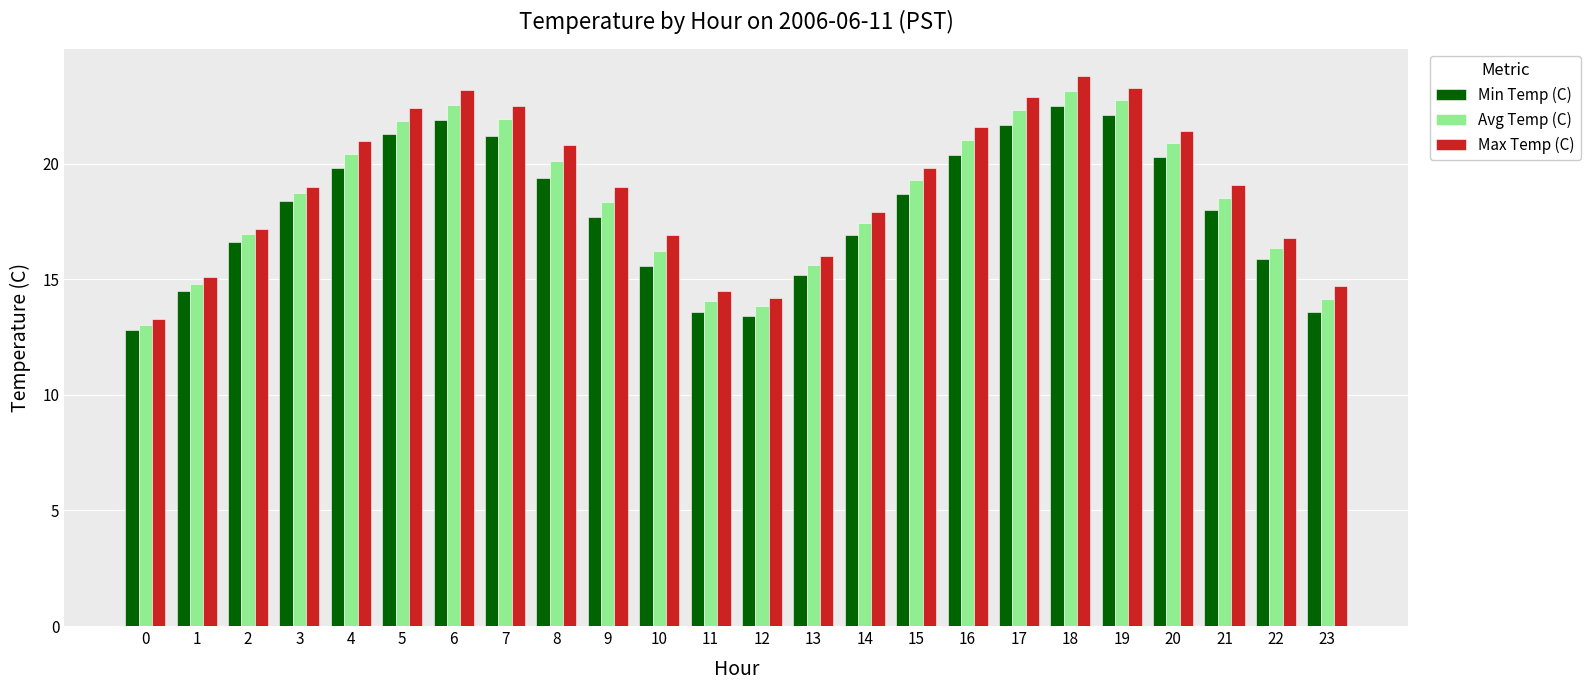

How many series are shown in this chart?

3